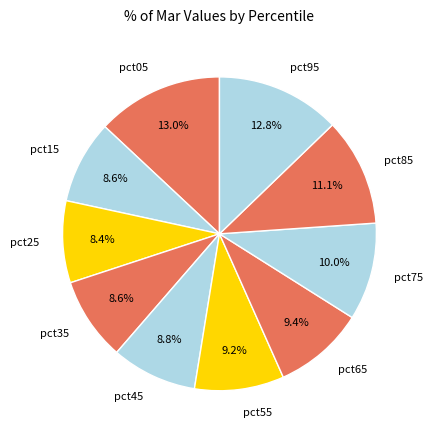

How much of the chart is everything except pct25?

91.6%